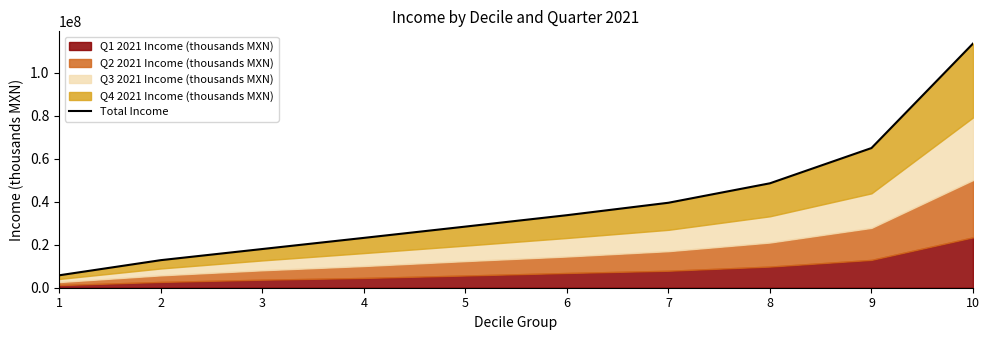

What is the difference between the maximum and minimum values?

107783349.5